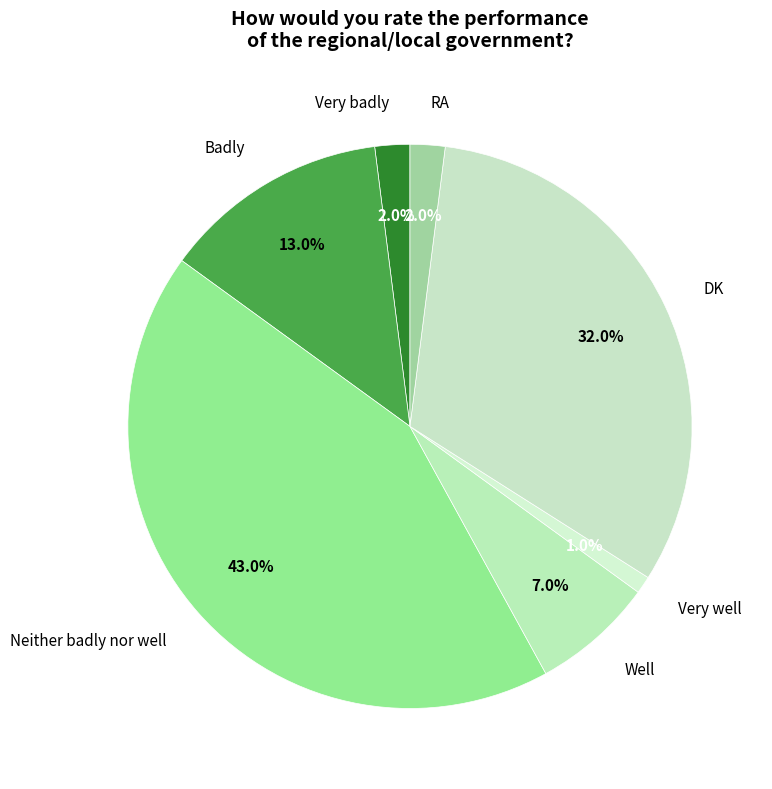

Between Badly and Neither badly nor well, which is larger?

Neither badly nor well